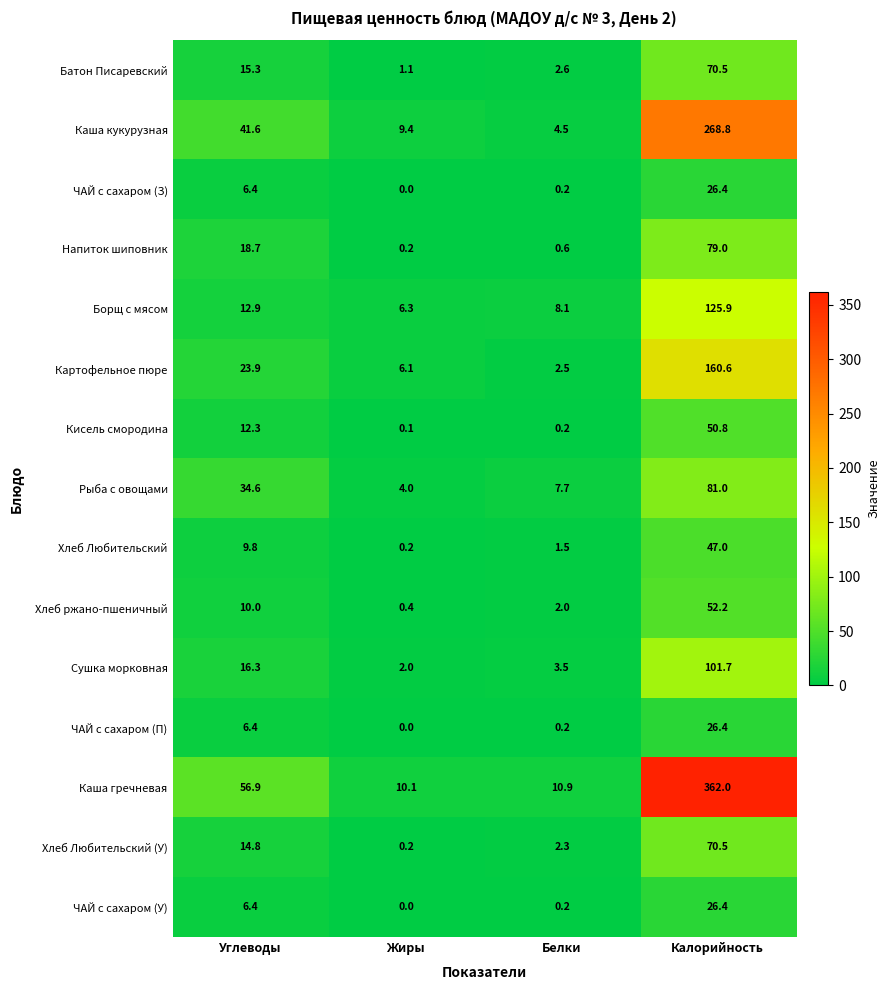

What is the approximate value of Рыба с овощами at Белки?

7.7